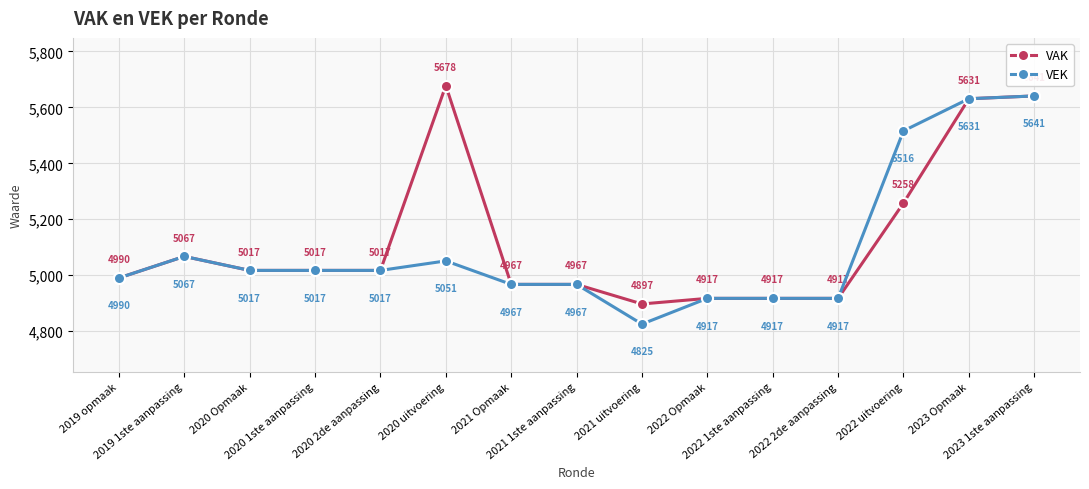

Reading left to right, transcribe all the data shown in this chart.

VAK: 4990	5067	5017	5017	5017	5678	4967	4967	4897	4917	4917	4917	5258	5631	5641
VEK: 4990	5067	5017	5017	5017	5051	4967	4967	4825	4917	4917	4917	5516	5631	5641